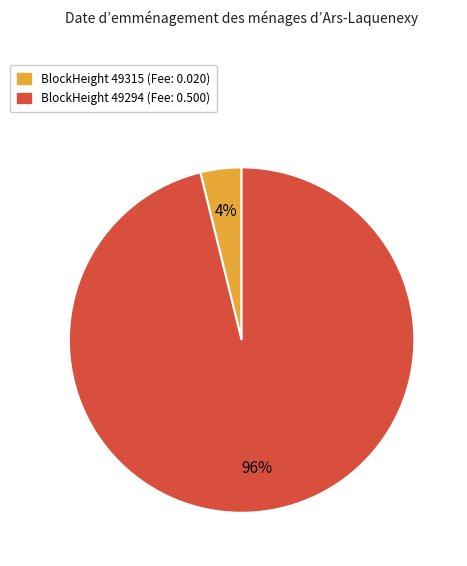

To the nearest percent, what is the difference between the largest and smallest slice percentages?

92%